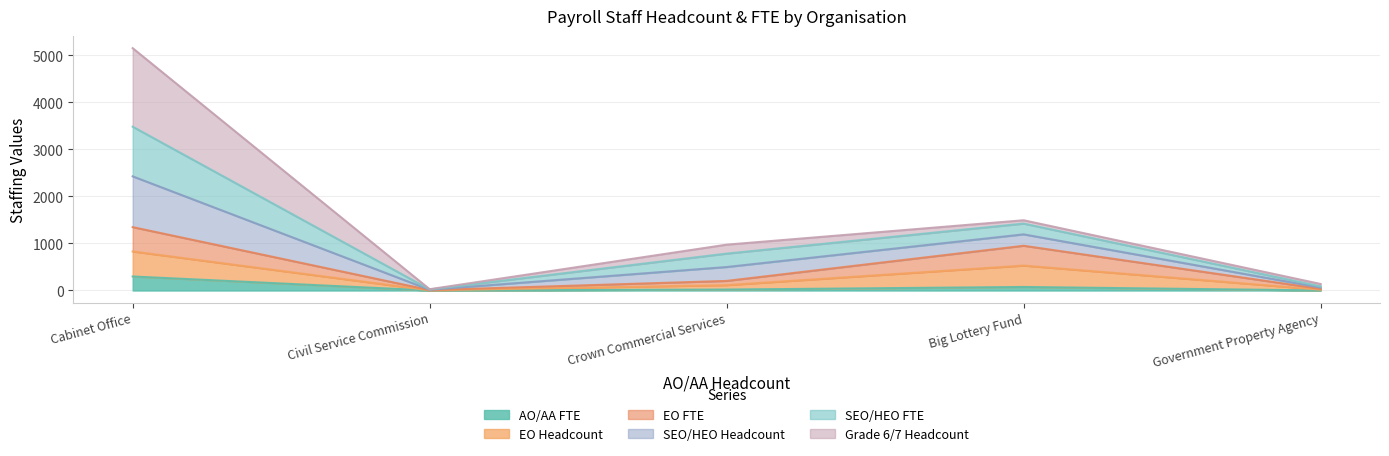

True or false: AO/AA FTE has a value of 0.1 at Civil Service Commission.

False